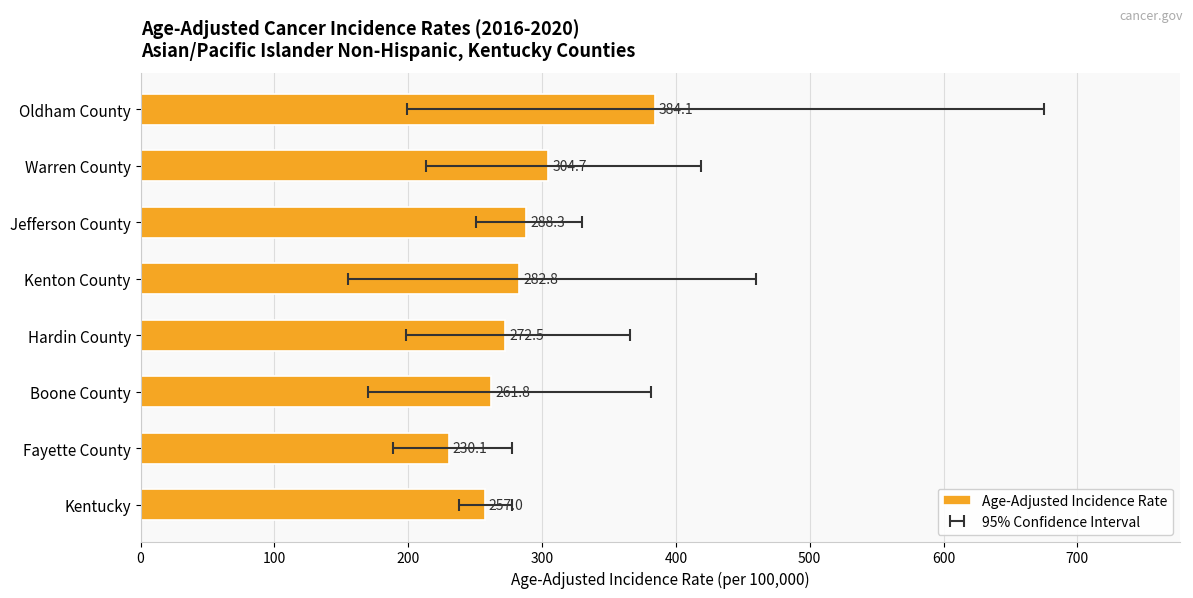

What is the difference between the maximum and minimum values?

154.0